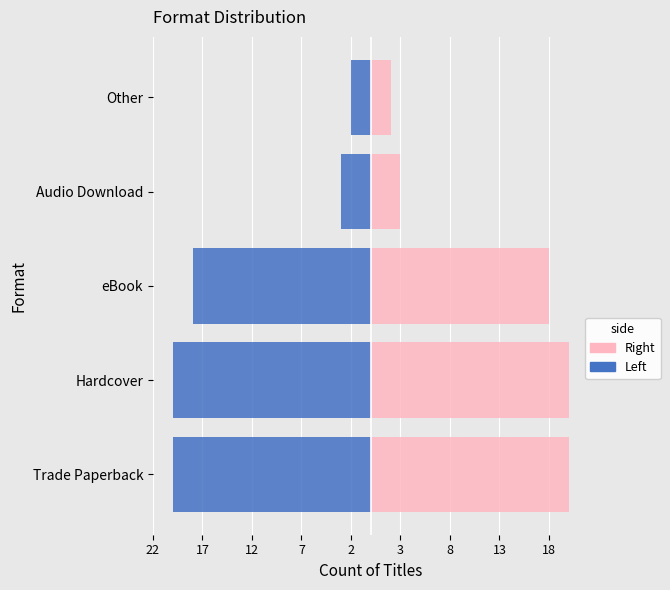

How many bars are there in total?

10